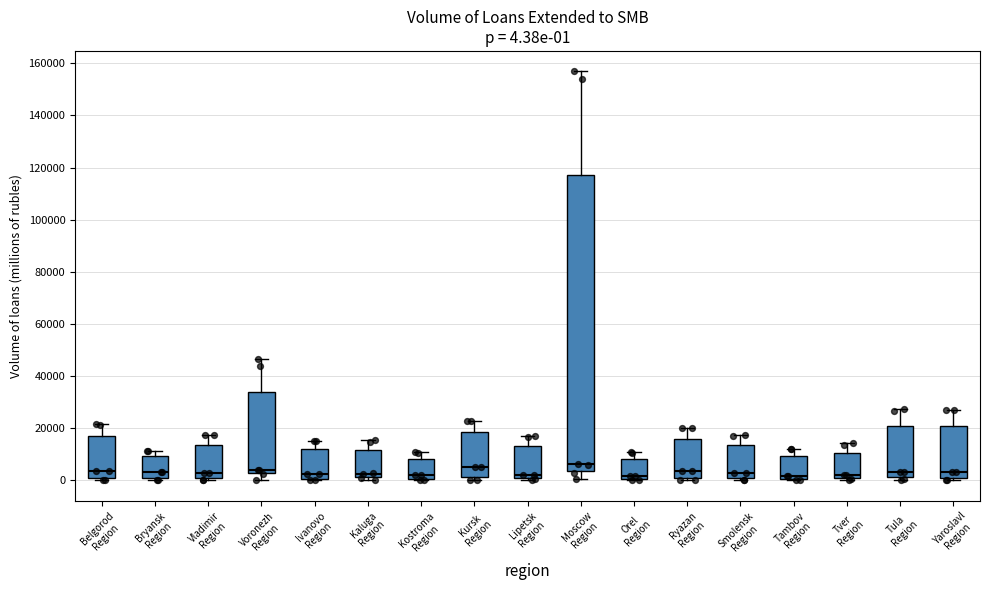

Which box is the tallest, from its lower edge to its upper edge?

Moscow Region